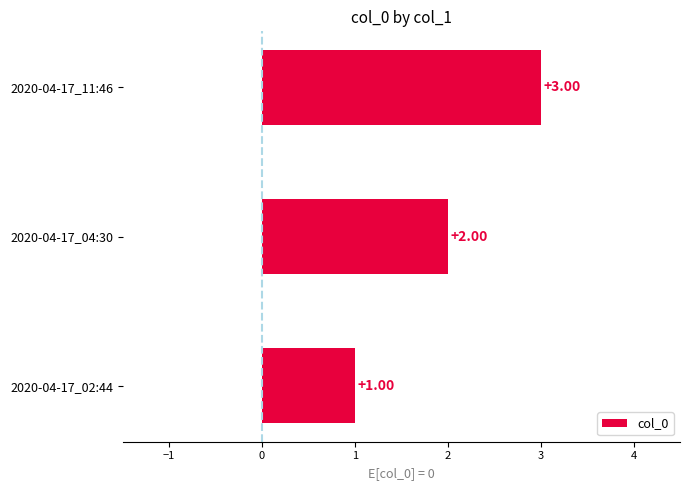

Approximately how many times larger is the value at 2020-04-17_11:46 compared to 2020-04-17_02:44?

3.0